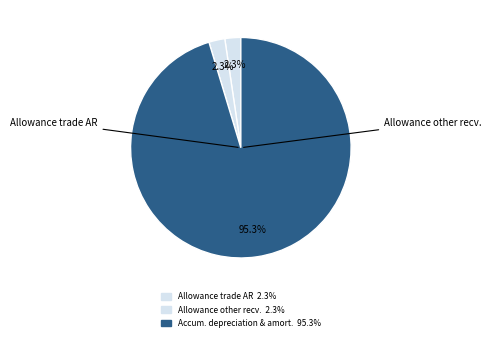

How many segments does this pie chart have?

3